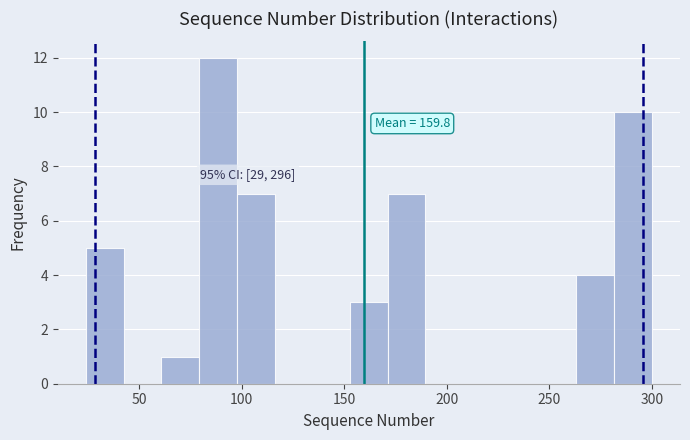

Read against the x-axis, roughly where is the centre of the tallest bar?

90